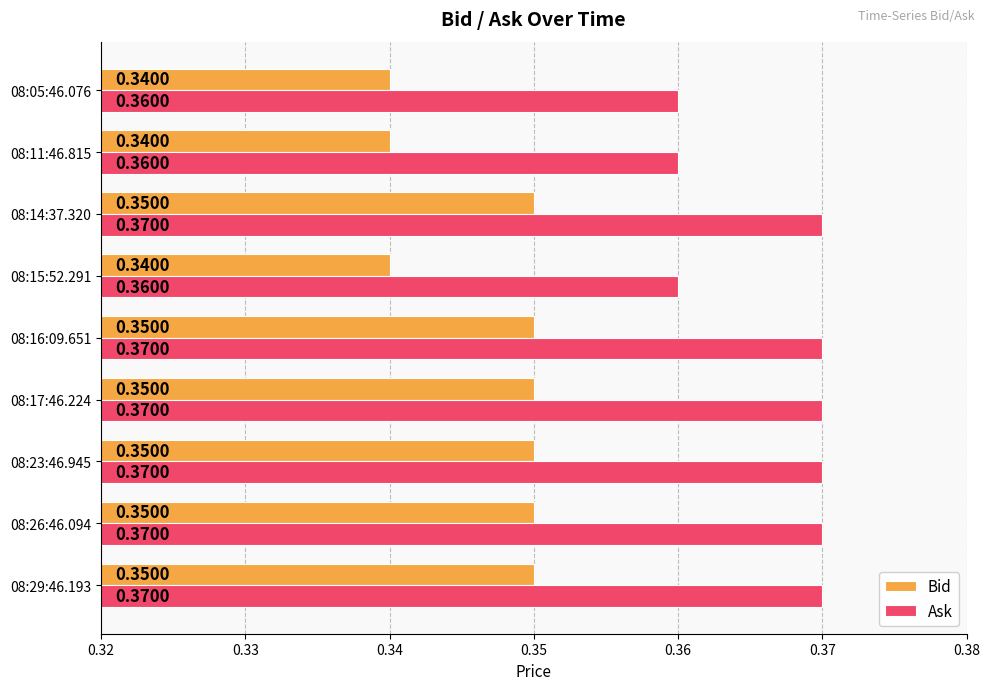

List the series in order of their peak value, lowest first.

Bid, Ask